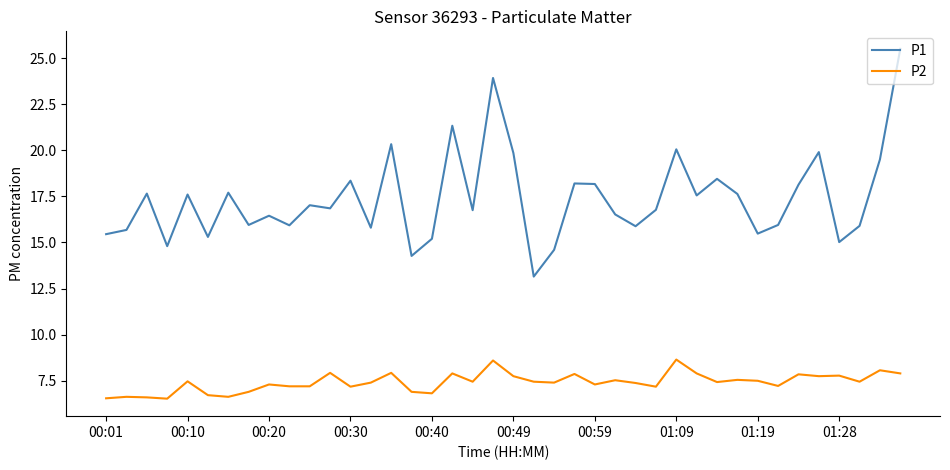

Rank the series by their average value, from highest to lowest.

P1, P2